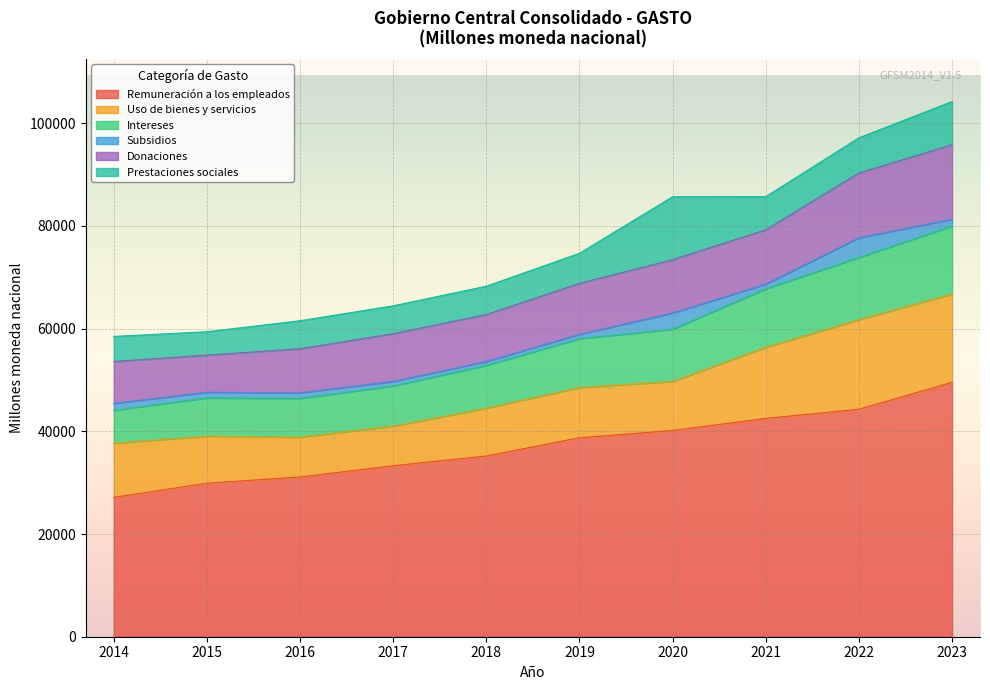

What are all the series names shown in the legend?

Remuneración a los empleados, Uso de bienes y servicios, Intereses, Subsidios, Donaciones, Prestaciones sociales